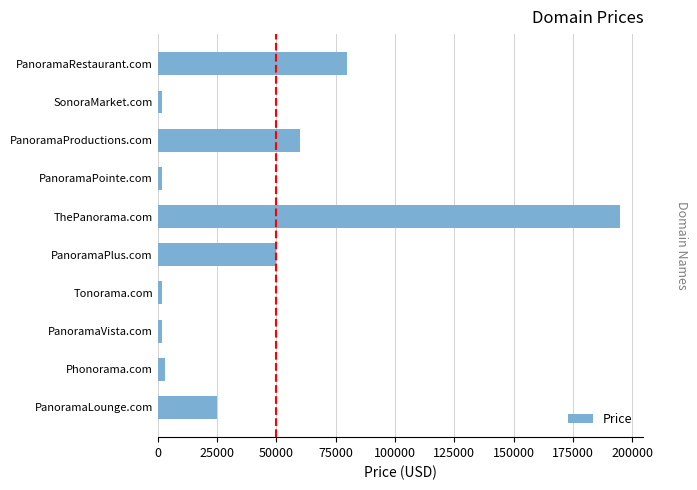

What is the greatest value displayed?

194888